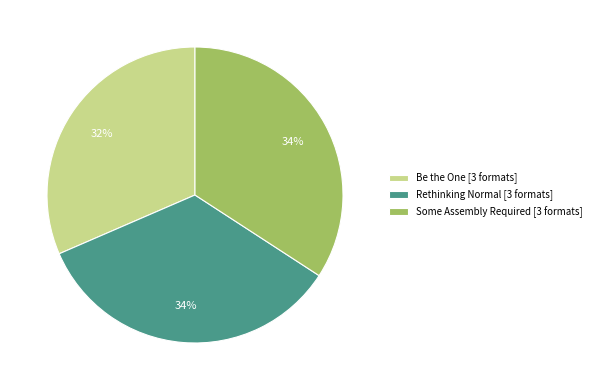

To the nearest percent, what portion does Some Assembly Required [3 formats] represent?

34%